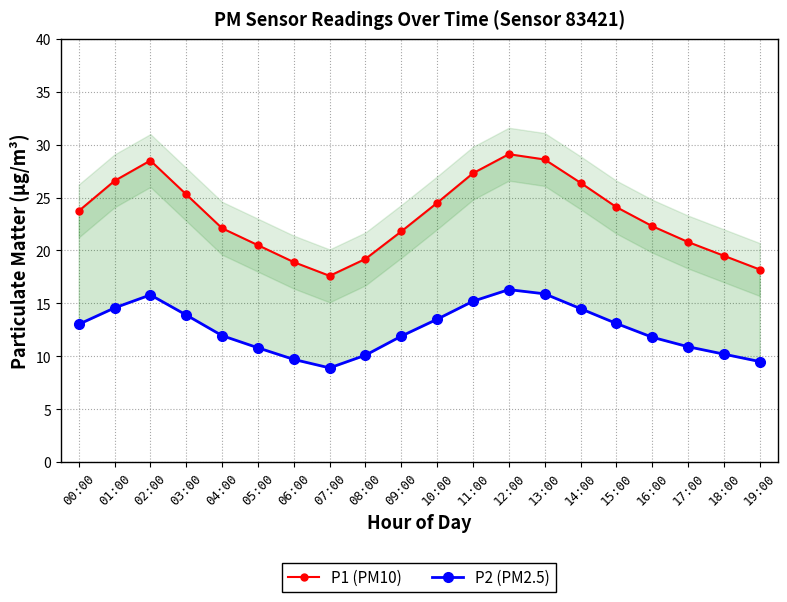

At which label is P1 (PM10) closest to 23?

16:00